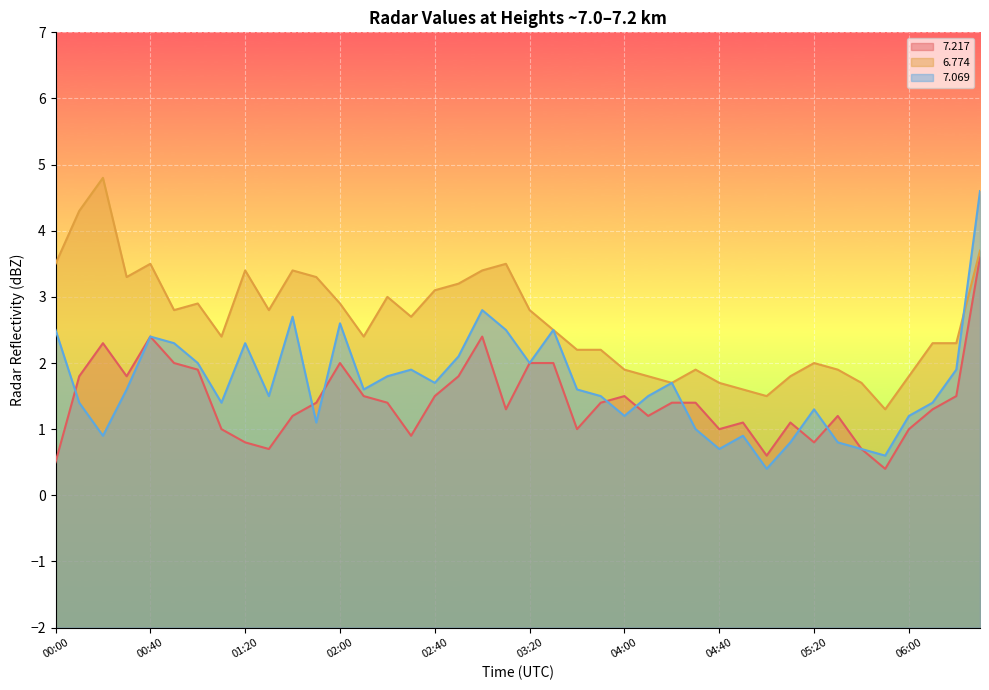

What is the value of the   7.069 point at the 11th from the left?

2.7